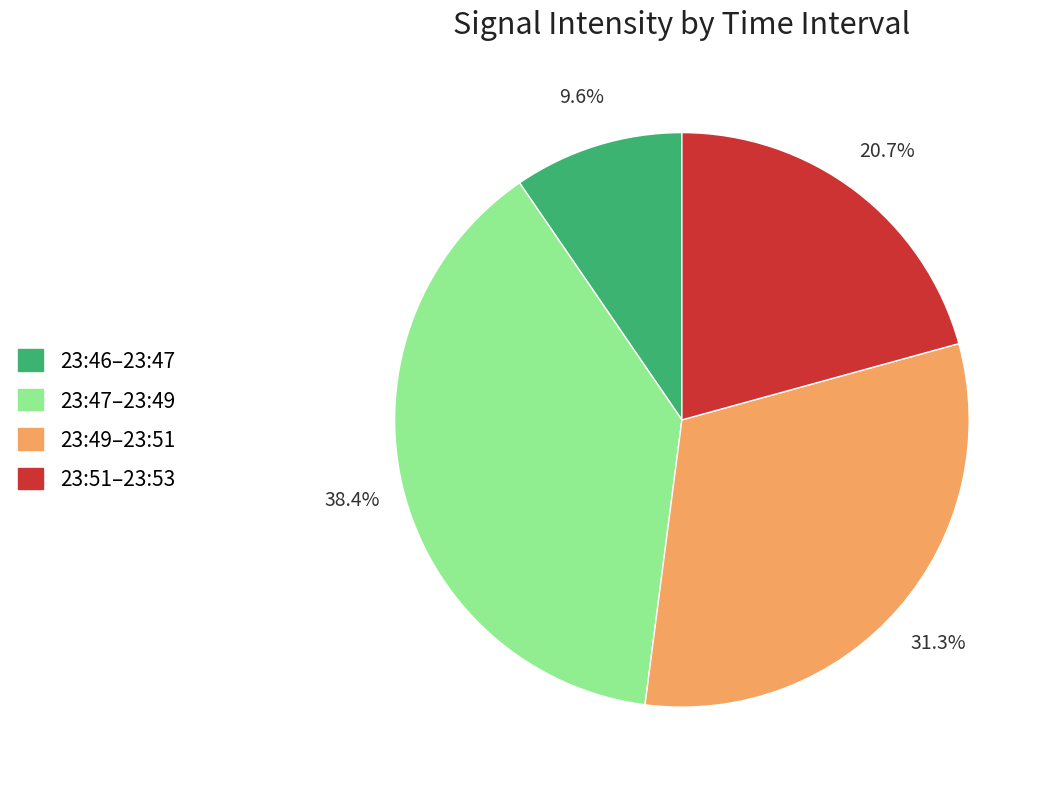

Is there any slice that represents more than half of the pie?

No